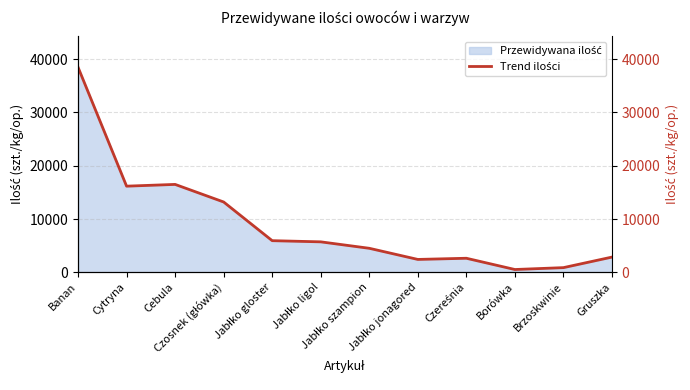

What is the label of the 11th point from the right?

Cytryna